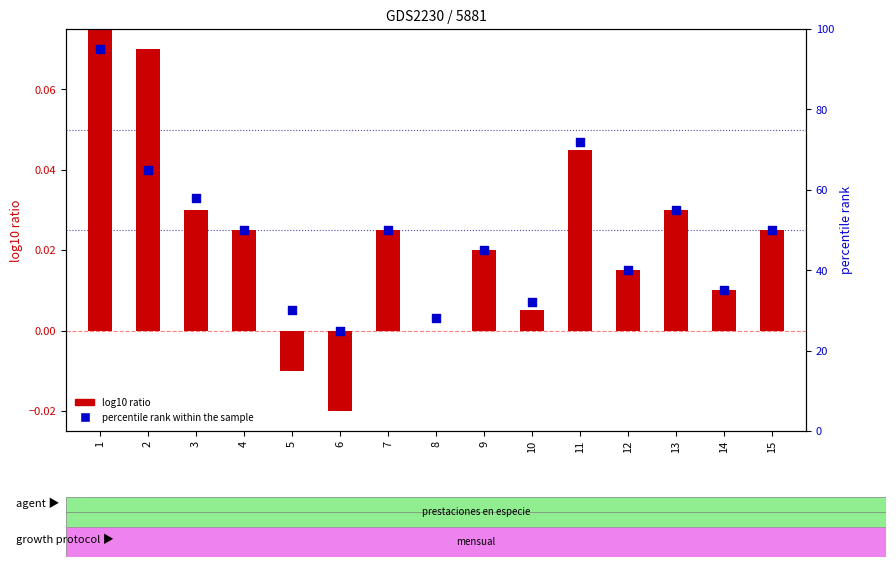

What is the total value across all series at 7?

50.0